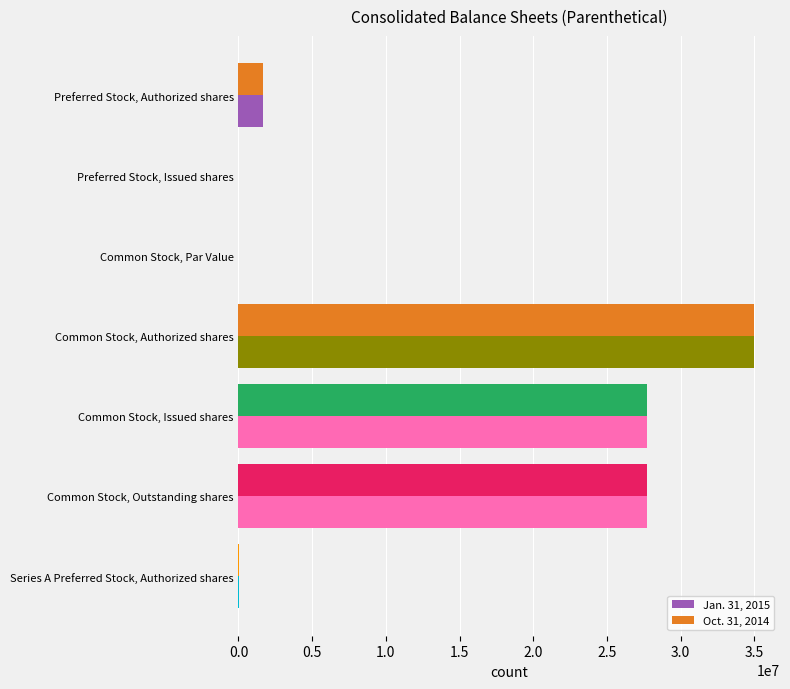

The Jan. 31, 2015 series shows -13774140.5 at Preferred Stock, Issued shares. True or false?

False